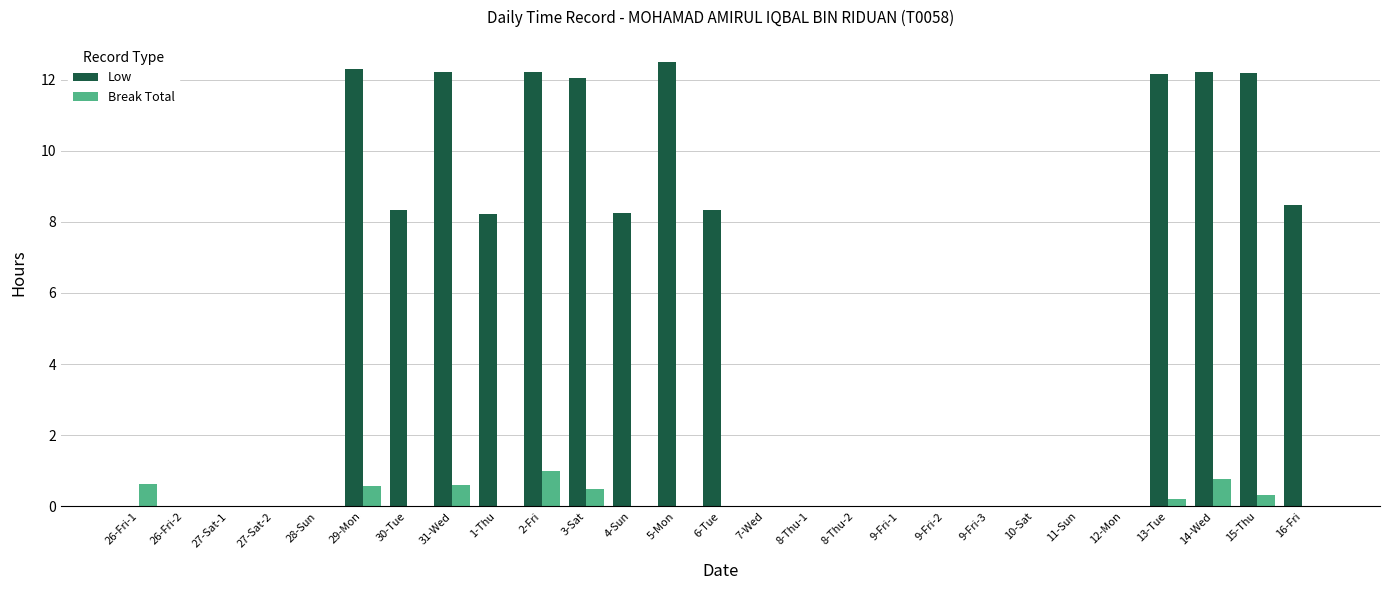

What is the highest value of the Break Total series?

1.0